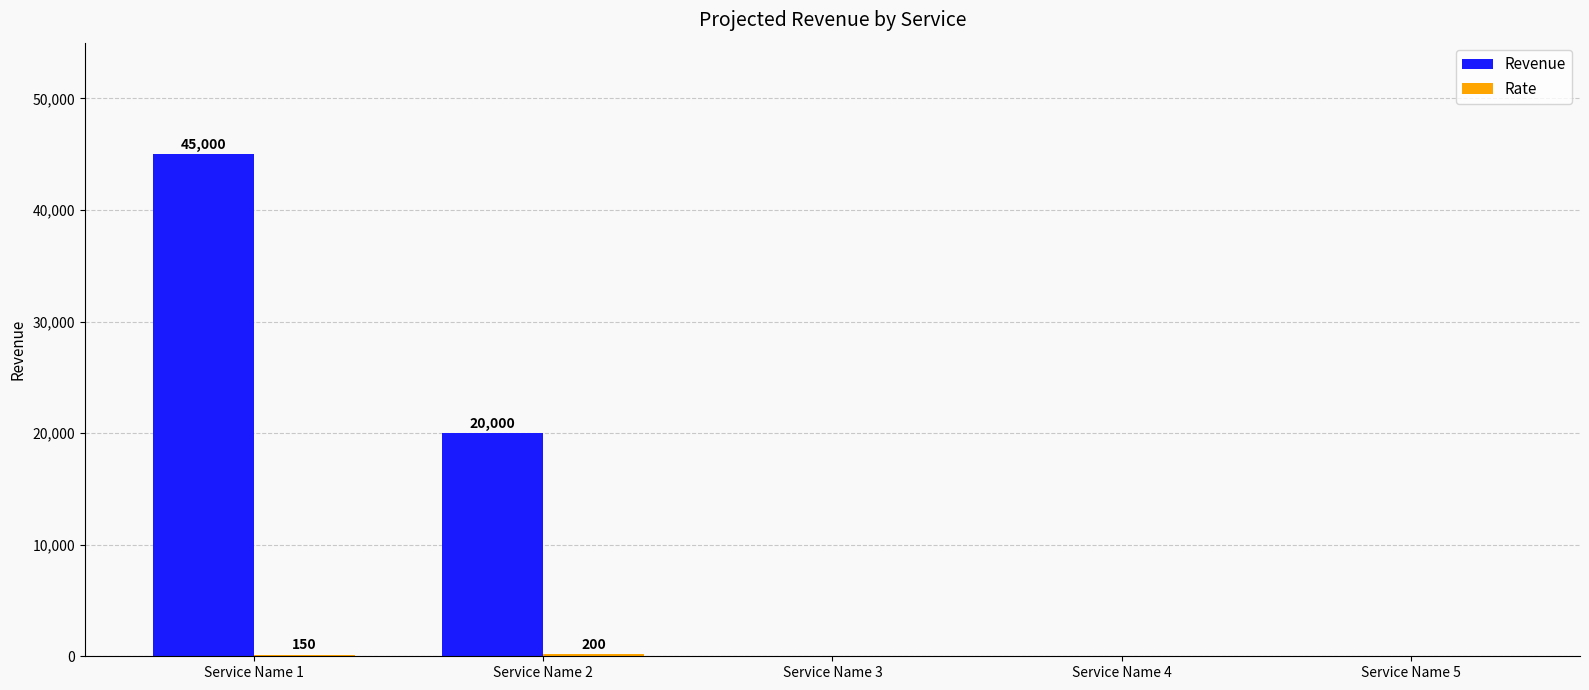

Which series changed the most between Service Name 2 and Service Name 5?

Revenue